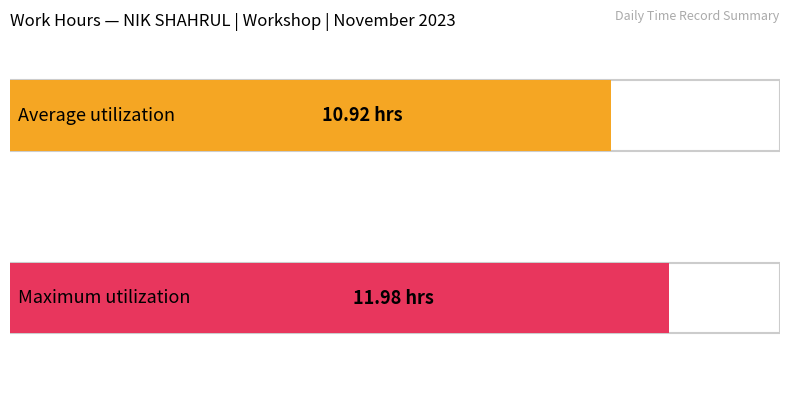

The chart shows a value of 3.8 at 5. True or false?

False